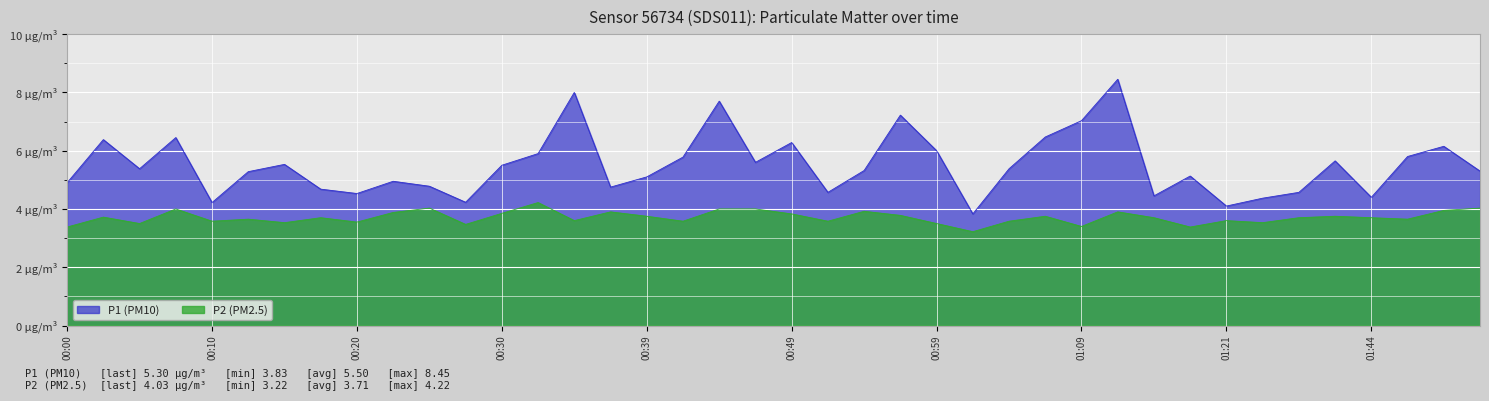

Reading left to right, list all the values displayed in this chart.

P1 (PM10): 4.9	6.4	5.4	6.5	4.2	5.3	5.5	4.7	4.5	5.0	4.8	4.2	5.5	5.9	8.0	4.8	5.1	5.8	7.7	5.6	6.3	4.6	5.3	7.2	6.0	3.8	5.4	6.5	7.0	8.4	4.5	5.1	4.1	4.4	4.6	5.7	4.4	5.8	6.2	5.3
P2 (PM2.5): 3.4	3.7	3.5	4.0	3.6	3.6	3.5	3.7	3.5	3.9	4.0	3.5	3.9	4.2	3.6	3.9	3.8	3.6	4.0	4.0	3.8	3.6	3.9	3.8	3.5	3.2	3.6	3.8	3.4	3.9	3.7	3.4	3.6	3.5	3.7	3.8	3.7	3.6	4.0	4.0